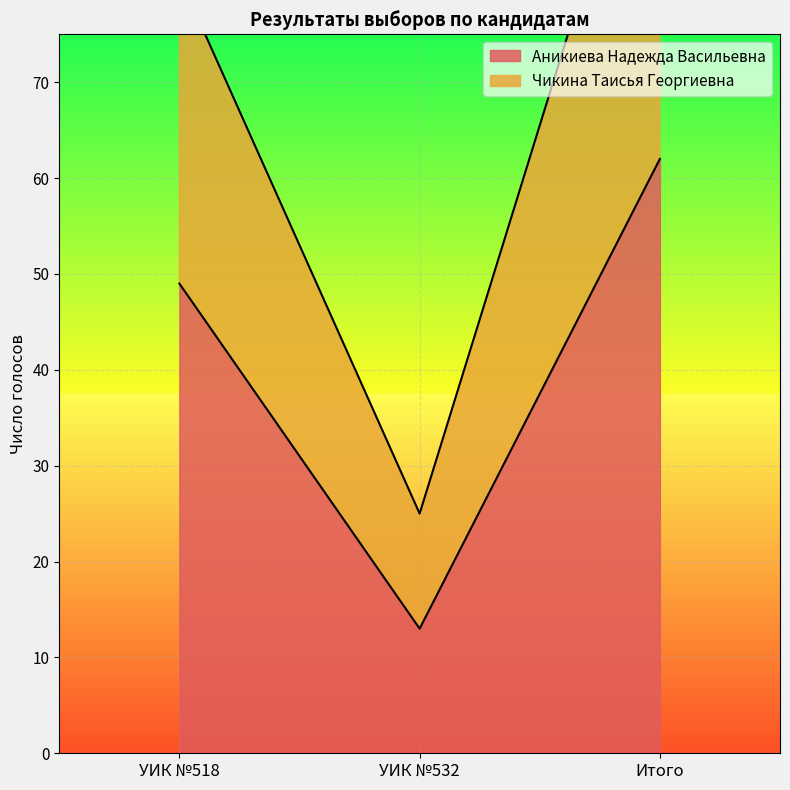

At which label does Чикина Таисья Георгиевна reach its peak?

Итого